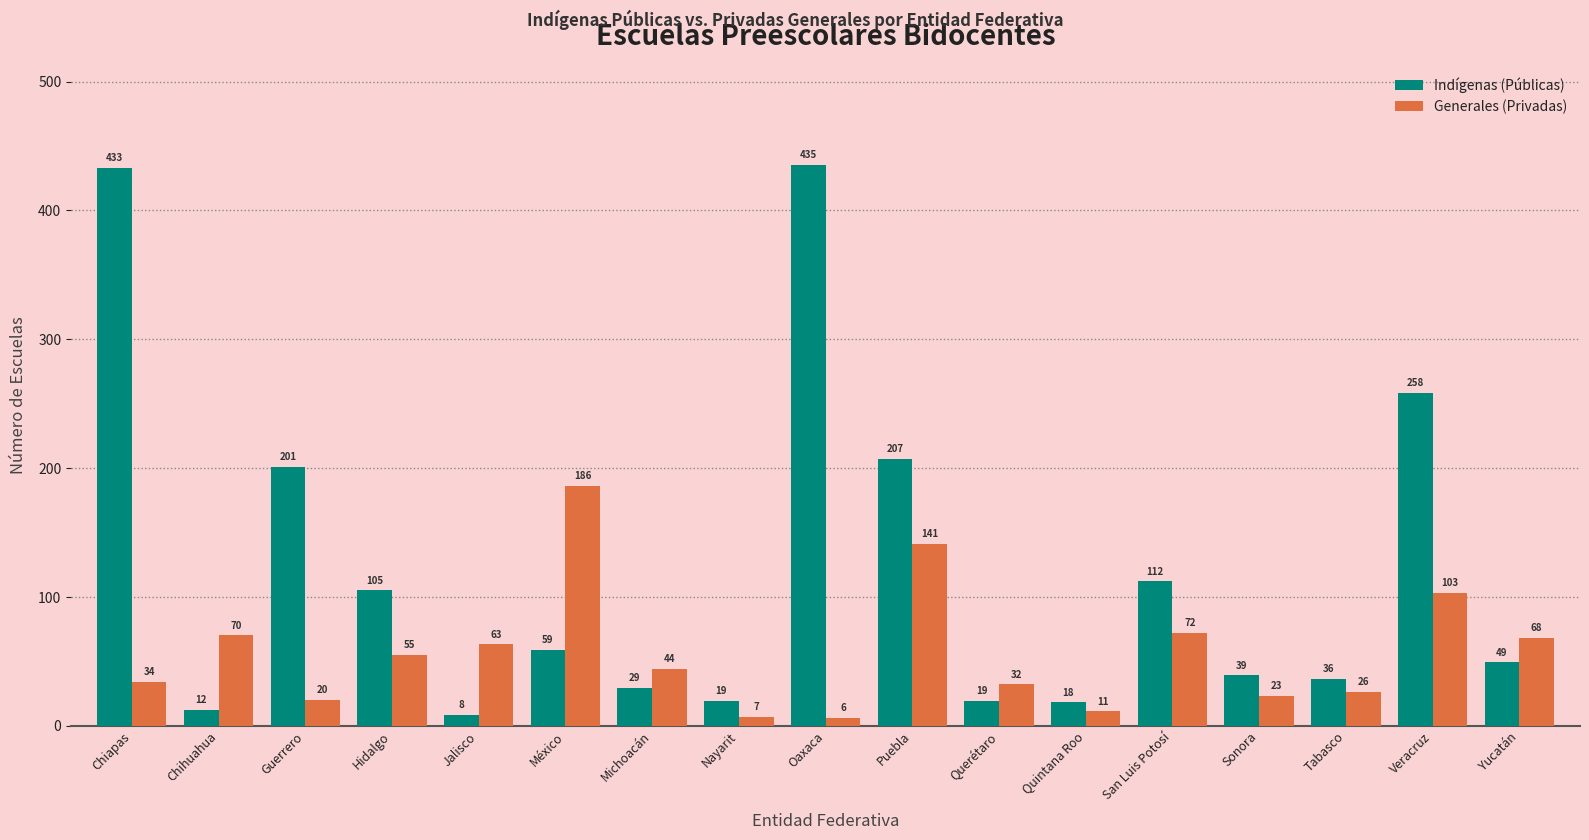

Which category has the highest value in the Generales (Privadas) series?

México